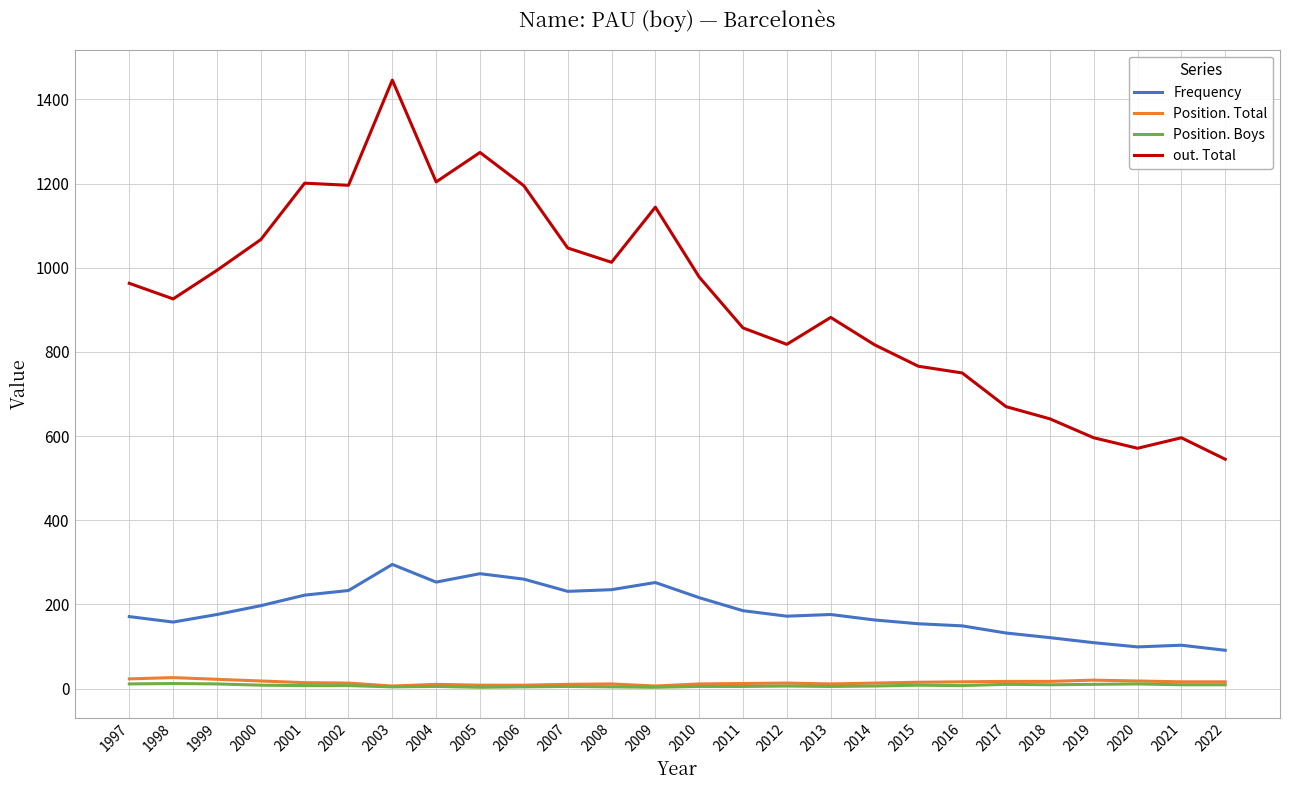

How many distinct data groups are displayed?

4